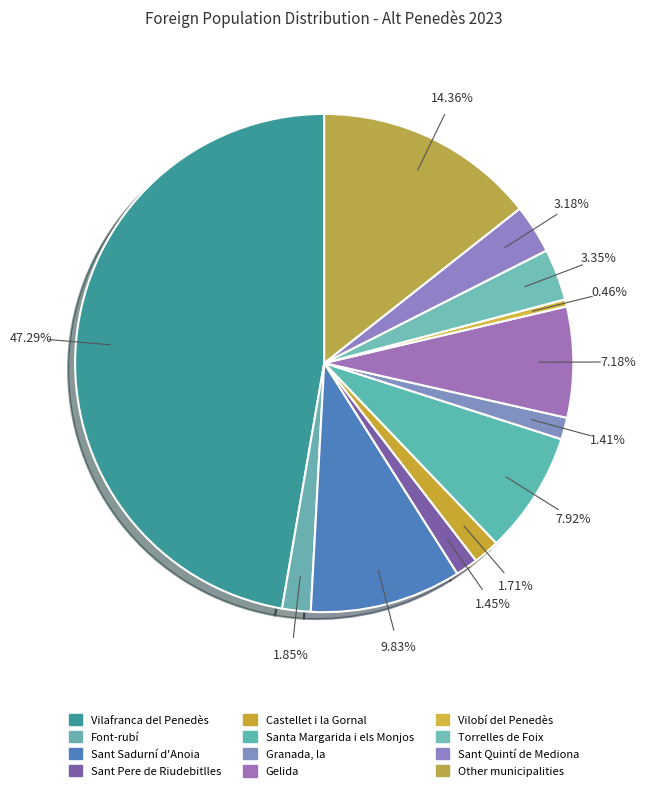

The Castellet i la Gornal slice represents 2% of the pie. True or false?

True